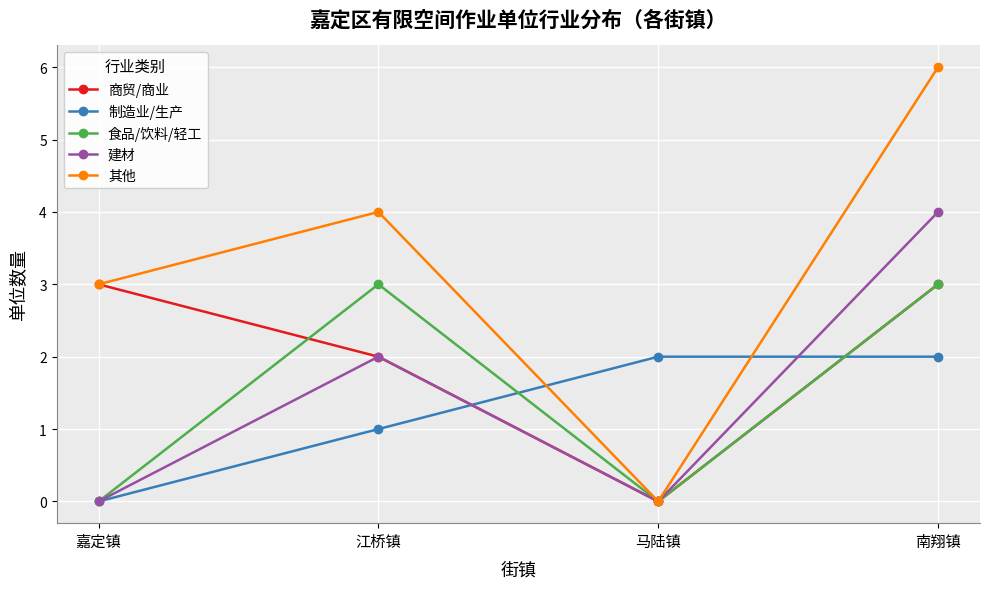

In 建材, how many points are higher than both neighbors (excluding endpoints)?

1